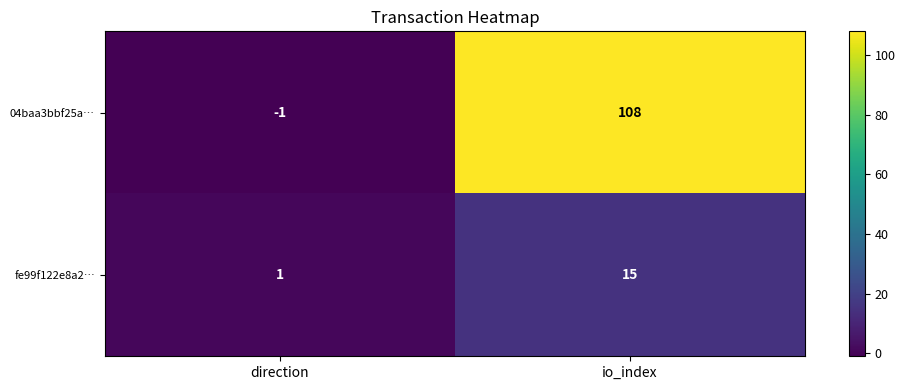

Which series has the largest total across all categories?

04baa3bbf25a…